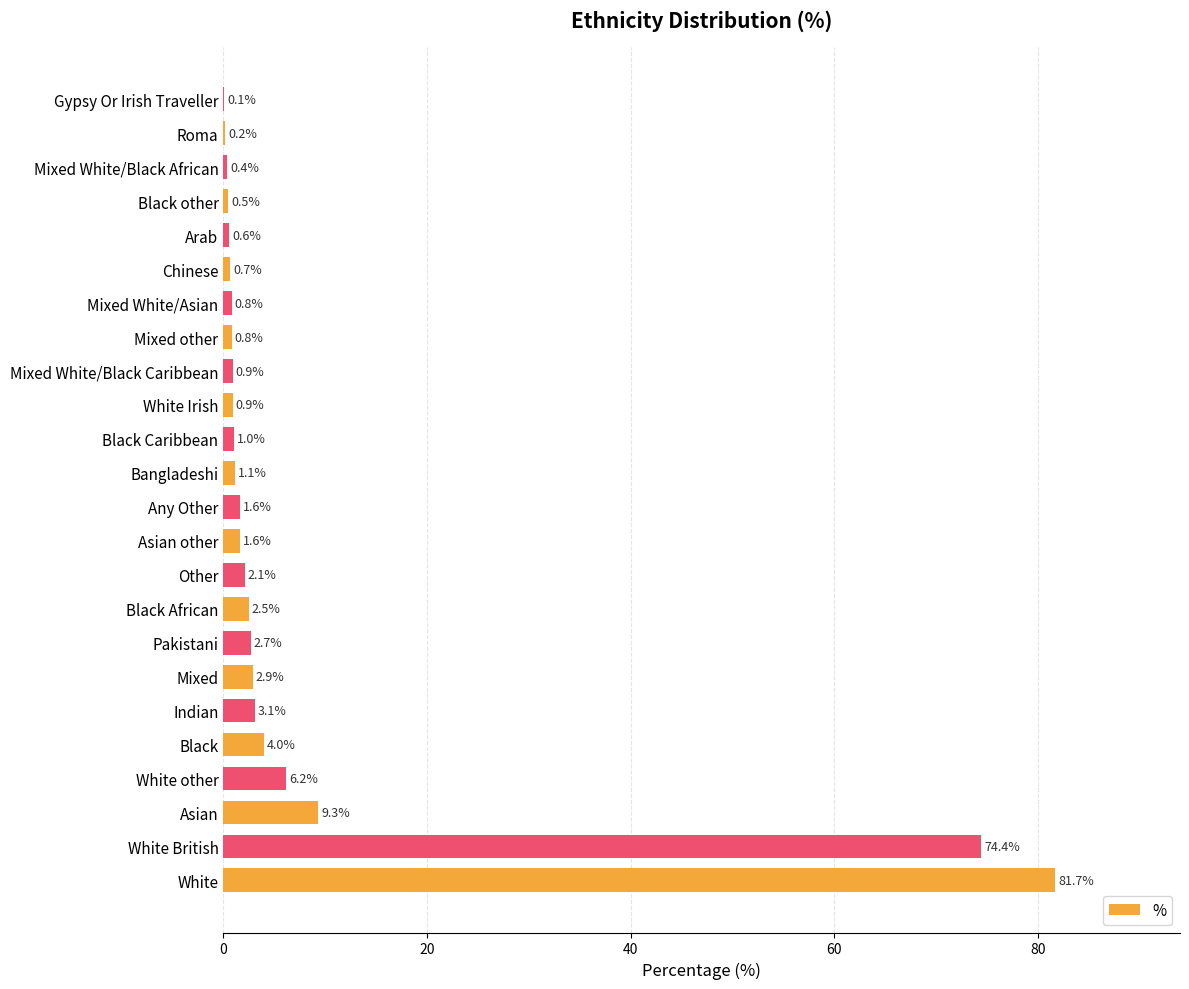

At which label is the value closest to 40?

Asian